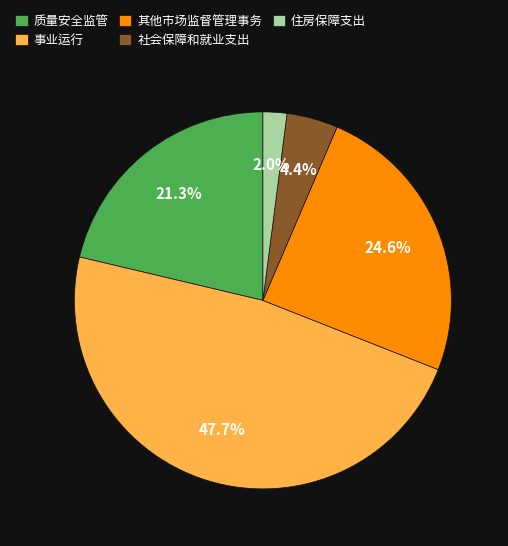

Rank the categories by value from highest to lowest.

事业运行, 其他市场监督管理事务, 质量安全监管, 社会保障和就业支出, 住房保障支出